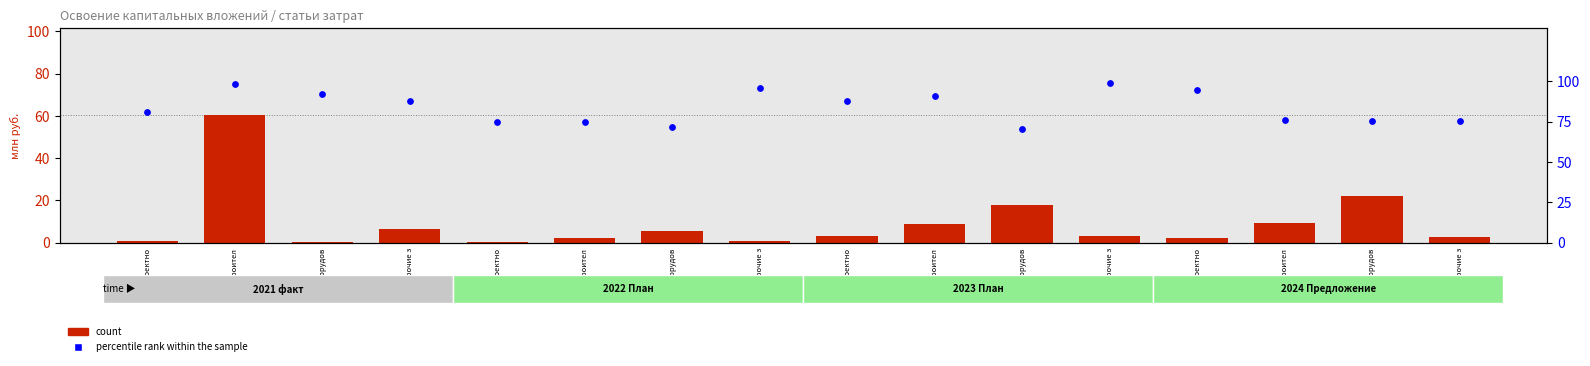

What is the total value across all series at прочие з?

94.4